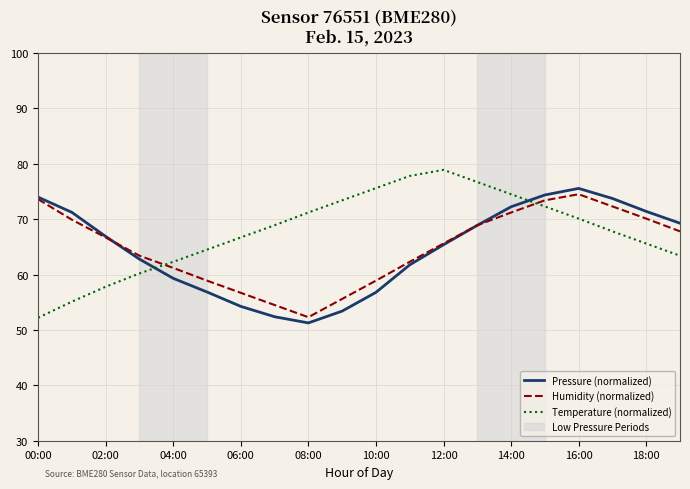

Which series has the largest total across all categories?

Temperature (normalized)